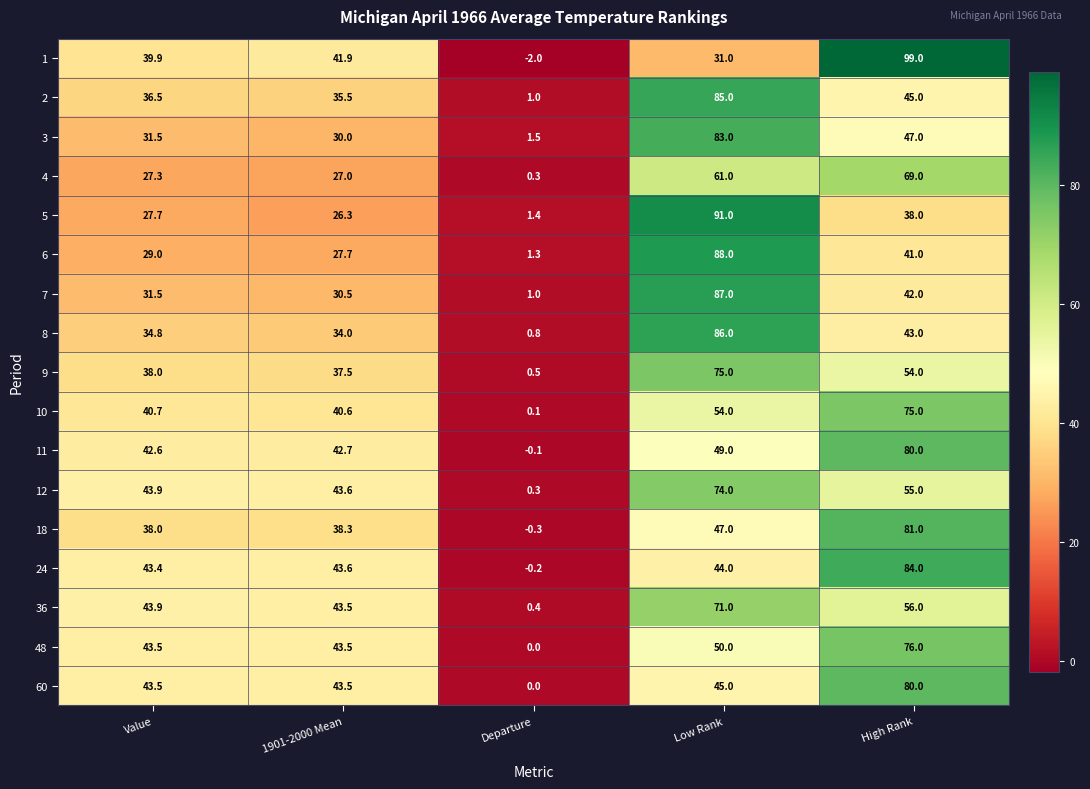

Rank the categories by 5 value from lowest to highest.

Departure, 1901-2000 Mean, Value, High Rank, Low Rank